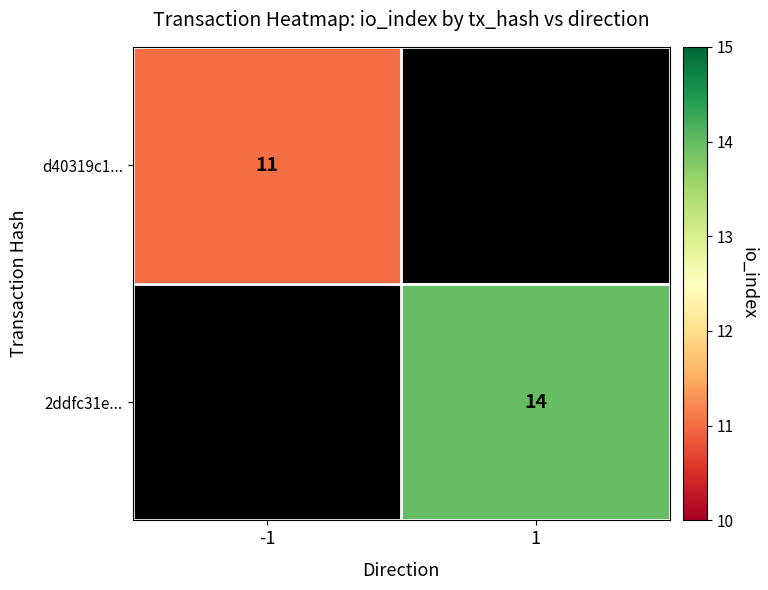

Is it true that d40319c1... equals 4 at -1?

False